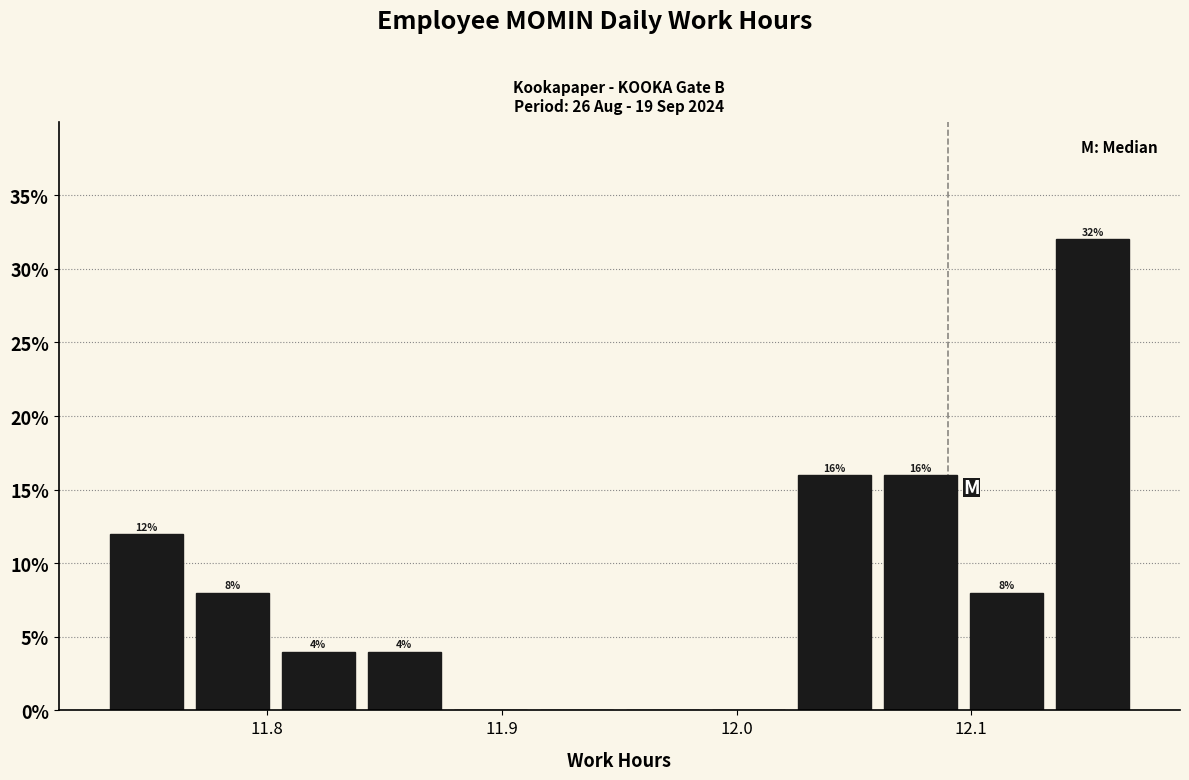

Read against the x-axis, roughly where is the centre of the tallest bar?

12.15